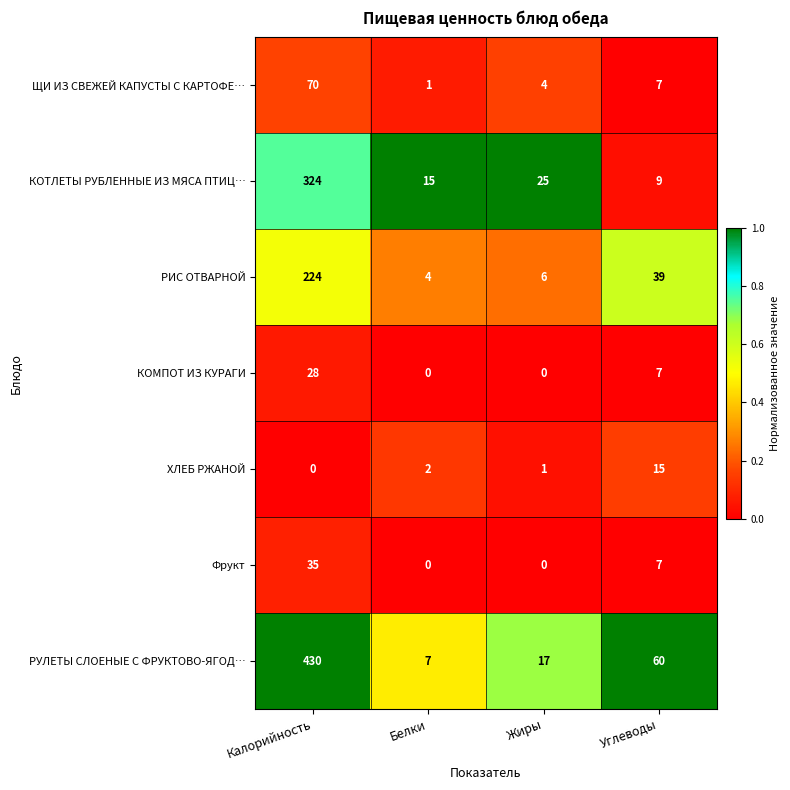

Reading left to right, transcribe all the data shown in this chart.

ЩИ ИЗ СВЕЖЕЙ КАПУСТЫ С КАРТОФЕ…: 70	1	4	7
КОТЛЕТЫ РУБЛЕННЫЕ ИЗ МЯСА ПТИЦ…: 324	15	25	9
РИС ОТВАРНОЙ: 224	4	6	39
КОМПОТ ИЗ КУРАГИ: 28	0	0	7
ХЛЕБ РЖАНОЙ: 0	2	1	15
Фрукт: 35	0	0	7
РУЛЕТЫ СЛОЕНЫЕ С ФРУКТОВО-ЯГОД…: 430	7	17	60